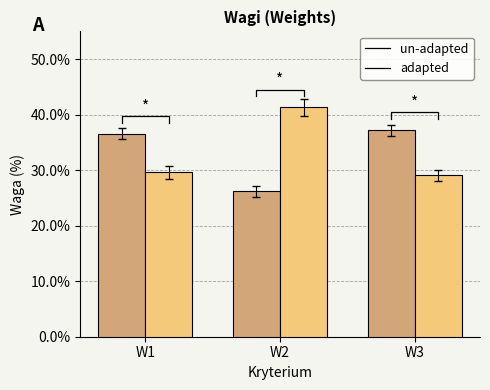

Rank the series at W2 from lowest to highest value.

un-adapted, adapted